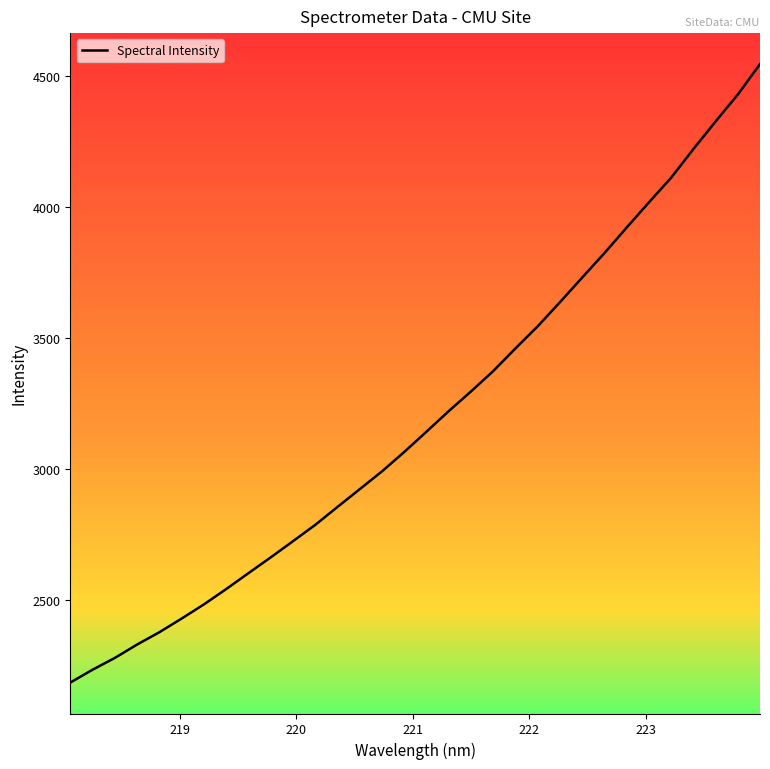

What is the minimum value shown in the chart?

2182.8